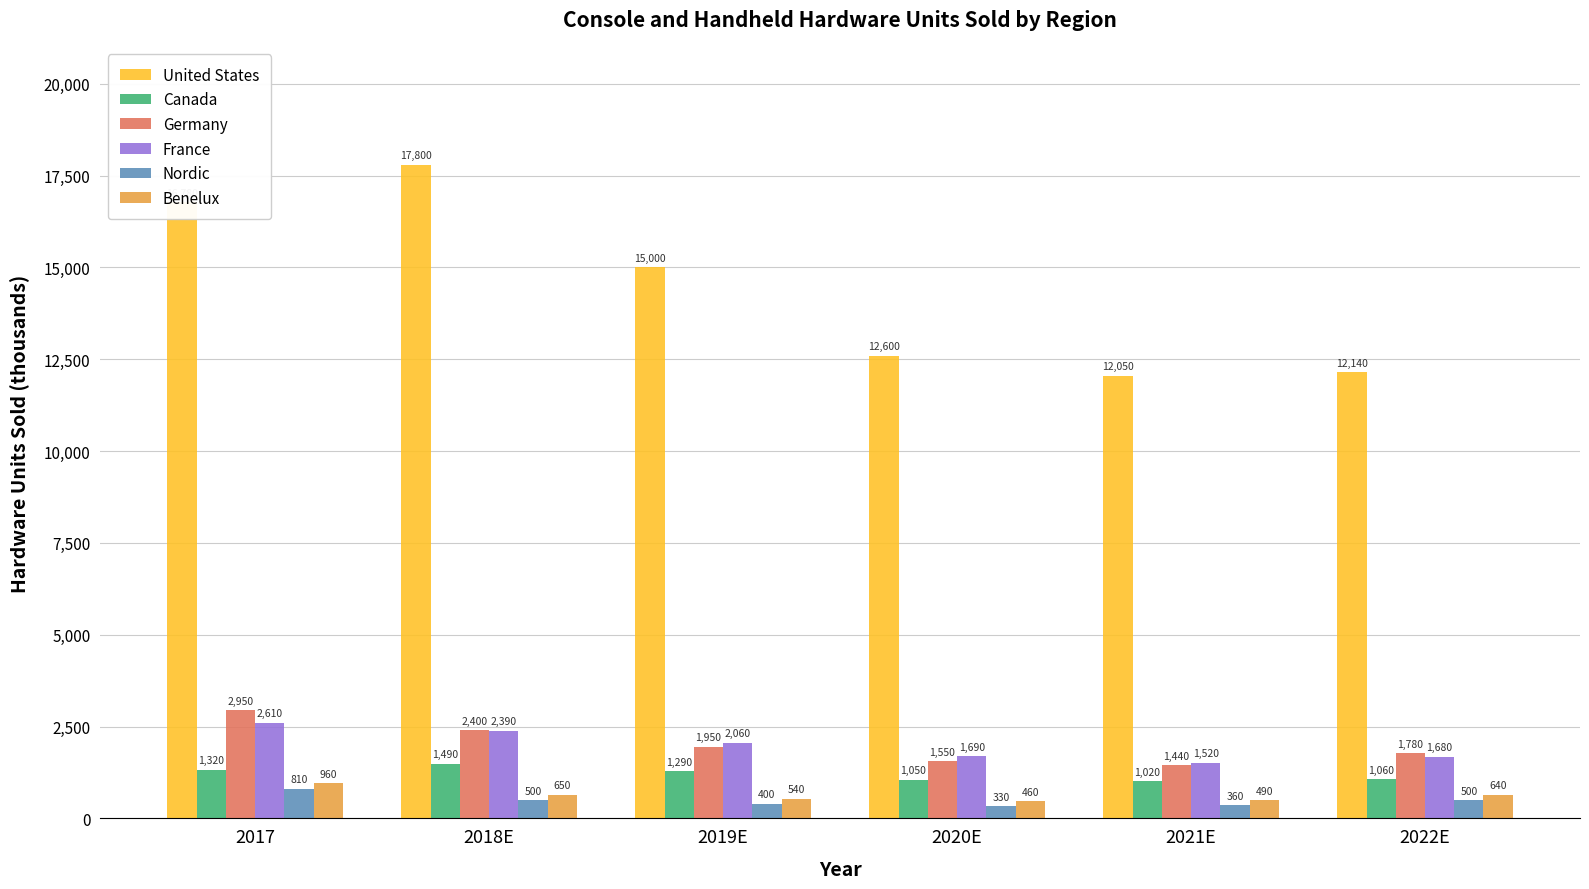

Reading left to right, transcribe all the data shown in this chart.

United States: 16780	17800	15000	12600	12050	12140
Canada: 1320	1490	1290	1050	1020	1060
Germany: 2950	2400	1950	1550	1440	1780
France: 2610	2390	2060	1690	1520	1680
Nordic: 810	500	400	330	360	500
Benelux: 960	650	540	460	490	640